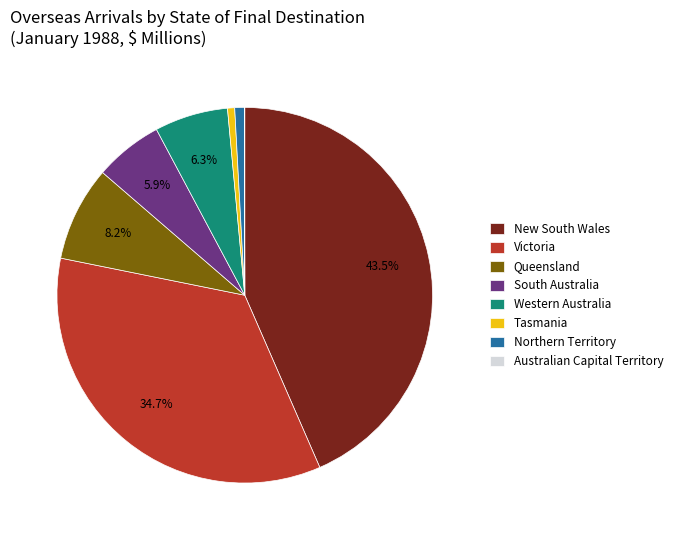

To the nearest percent, what percentage of the pie is Western Australia?

6%